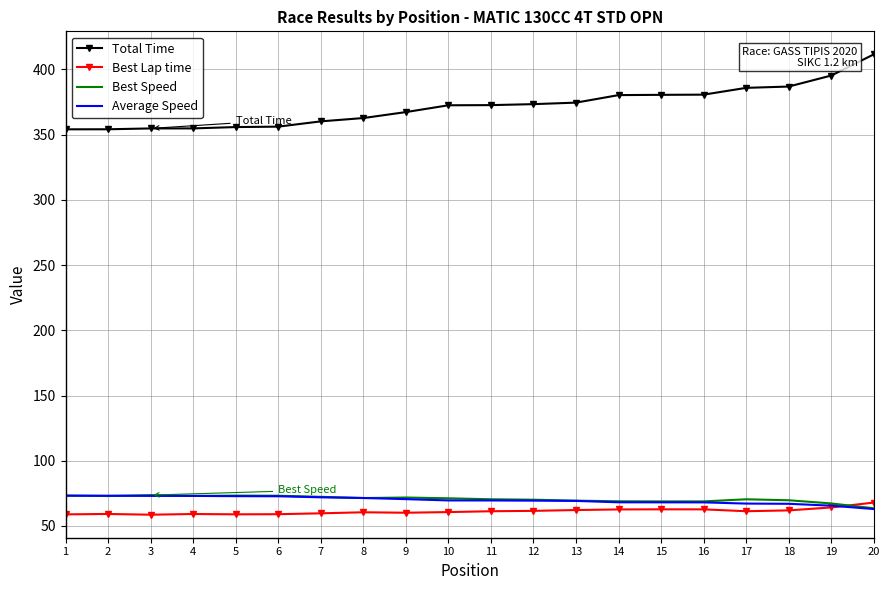

What is the smallest value displayed?

58.6